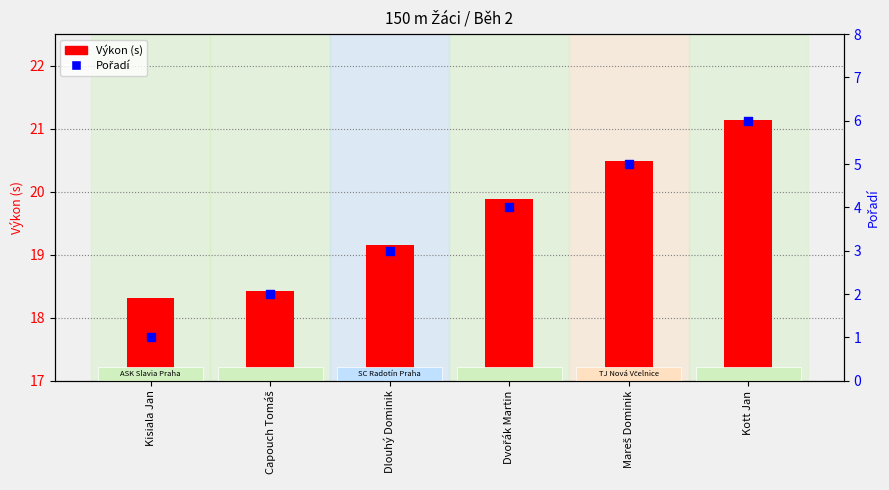

What are all the series names shown in the legend?

Výkon (s), Pořadí